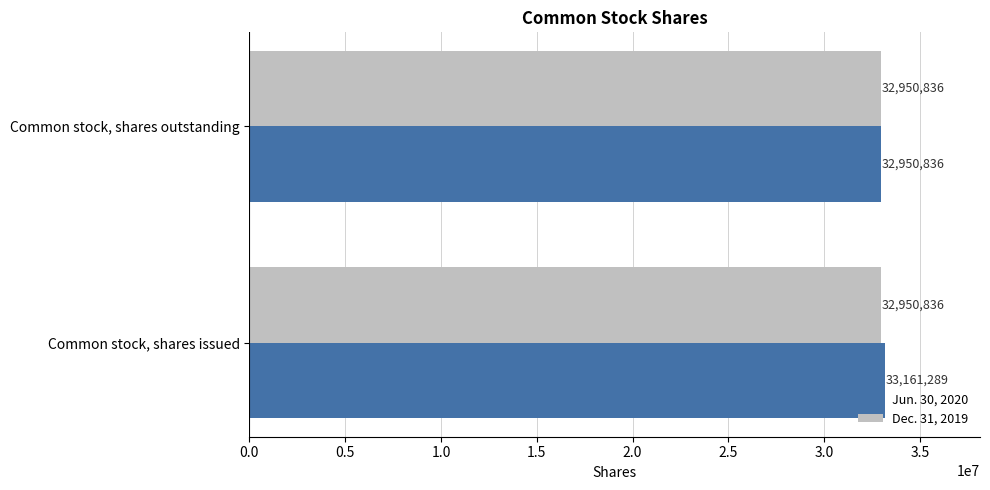

Is it true that Dec. 31, 2019 equals 32950836 at Common stock, shares issued?

True